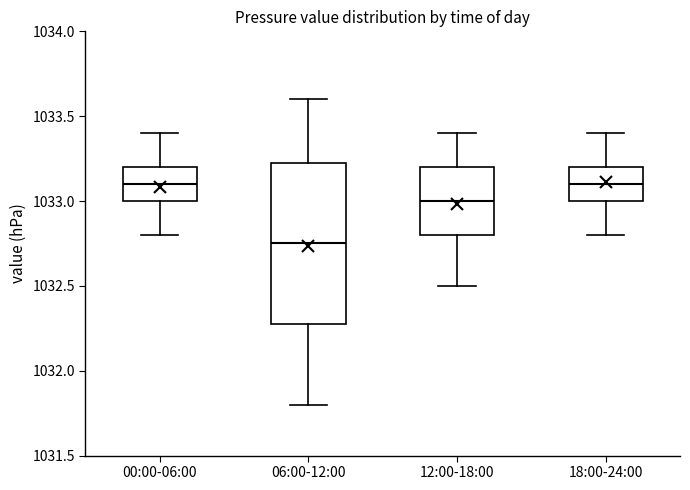

Where does the median line of the box for 18:00-24:00 sit on the y-axis? The values are not printed on the chart, so give them approximately, as read against the axis.

1033.10